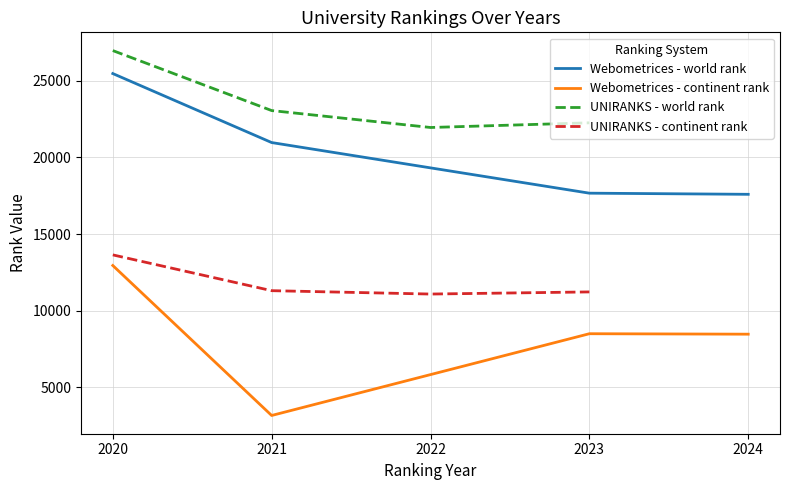

True or false: Webometrices - world rank and Webometrices - continent rank intersect in this chart.

False